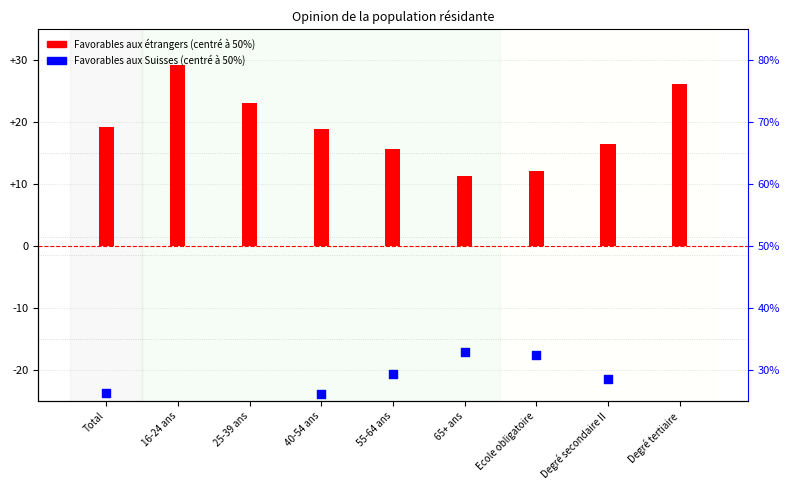

Which series has the largest total across all categories?

Favorables aux étrangers (centré)